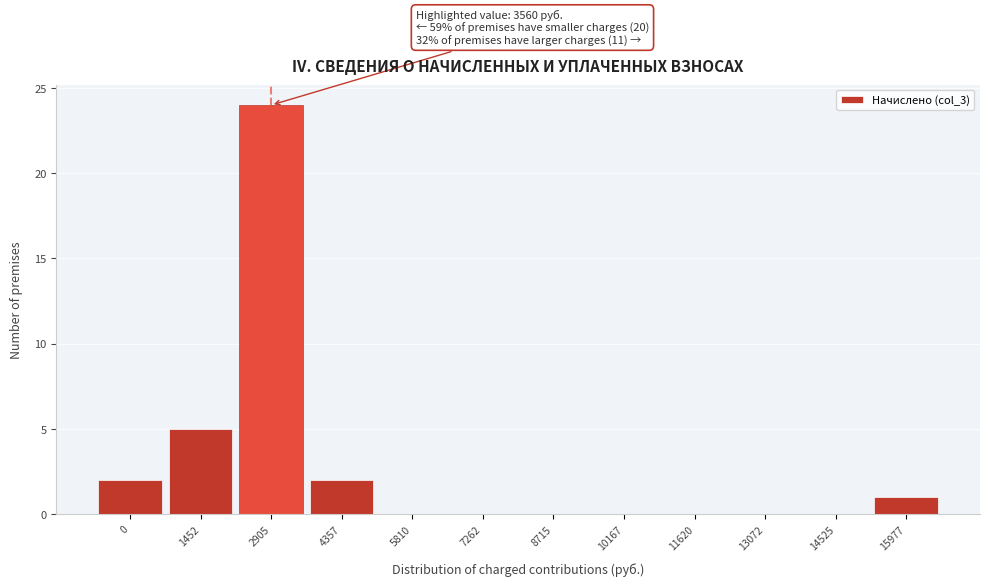

Reading right to left, extract all data points from this chart.

15977=1	14525=0	13072=0	11620=0	10167=0	8715=0	7262=0	5810=0	4357=2	2905=24	1452=5	0=2